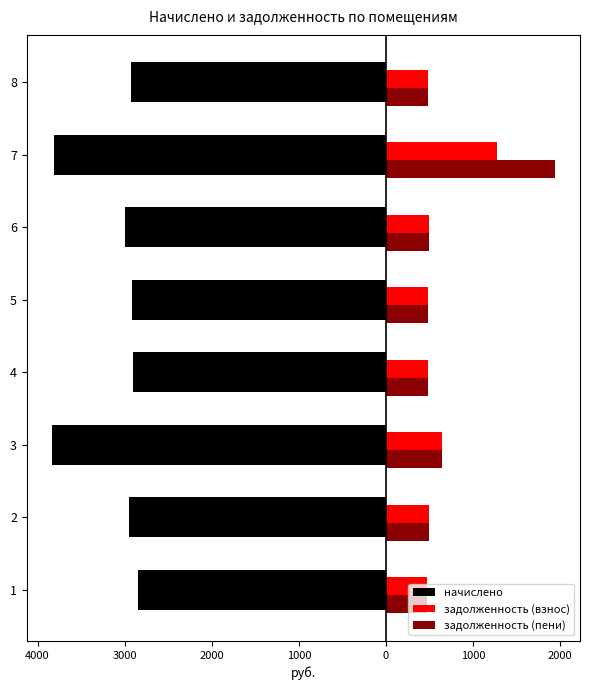

What is the difference between the maximum and minimum values in the задолженность (взнос) series?

800.9